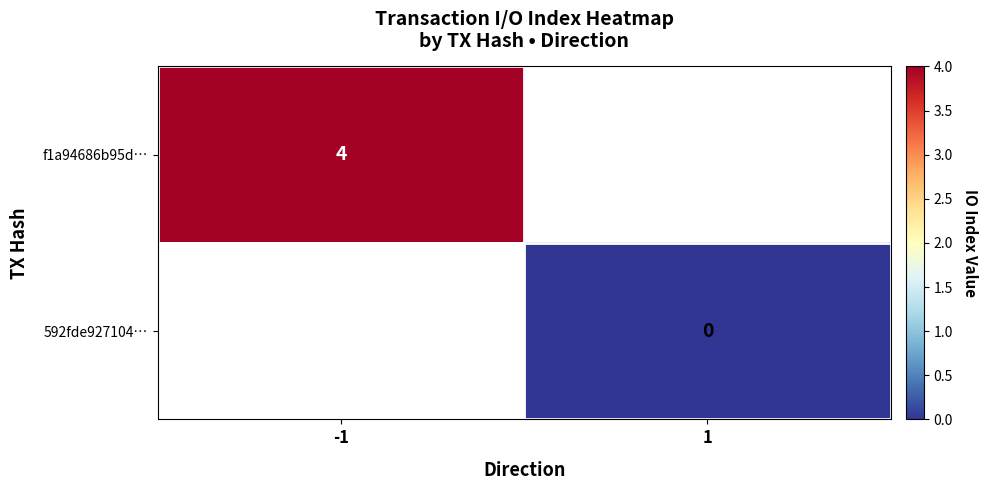

Is it true that f1a94686b95d… equals 2 at -1?

False